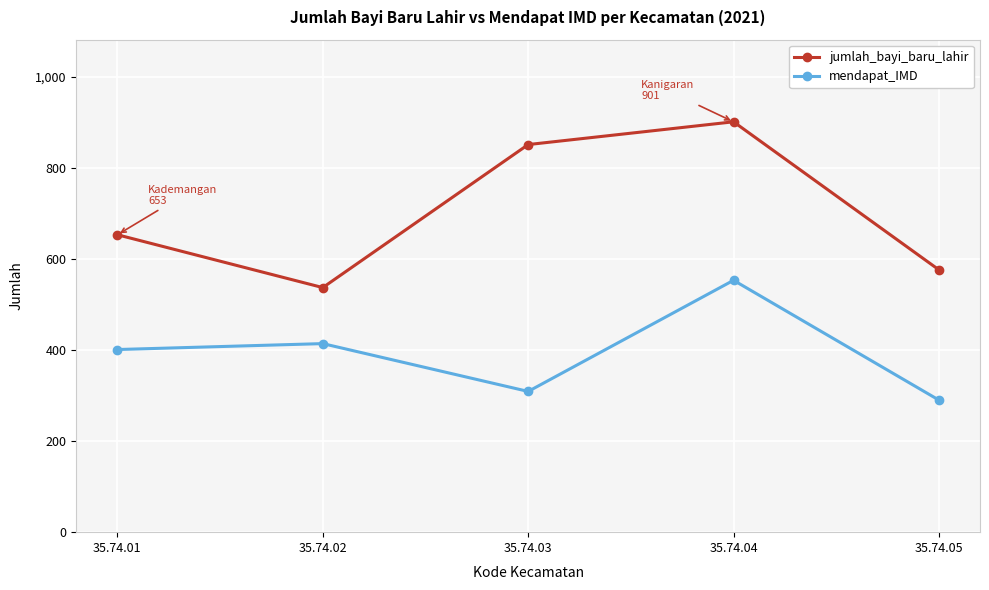

At which category does the chart reach its minimum across all series?

35.74.05